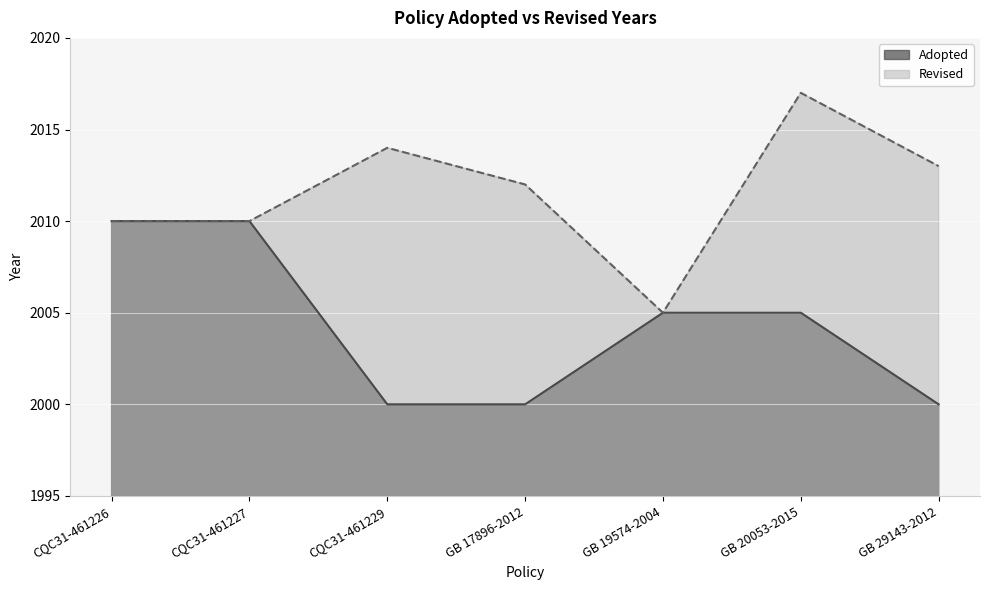

How many interior local valleys does the Revised series have?

1